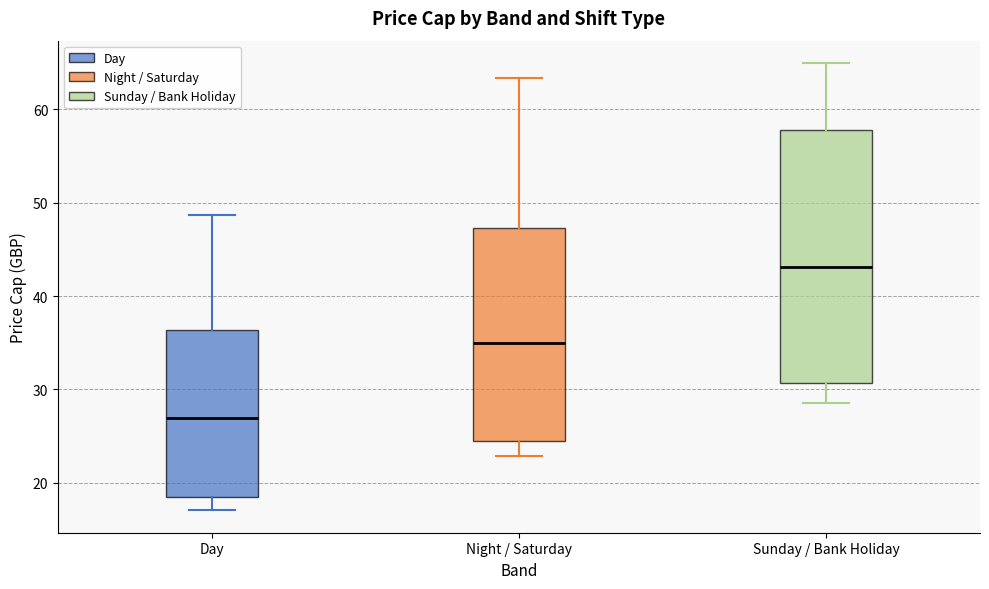

Where does the upper whisker of the box for Night / Saturday end on the y-axis? The values are not printed on the chart, so give them approximately, as read against the axis.

63